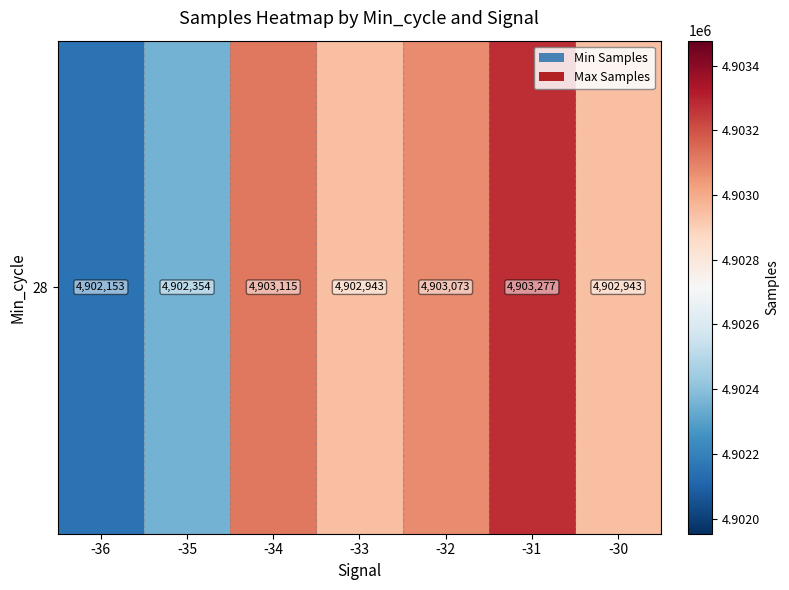

What is the change in value from -34 to -33?

-172